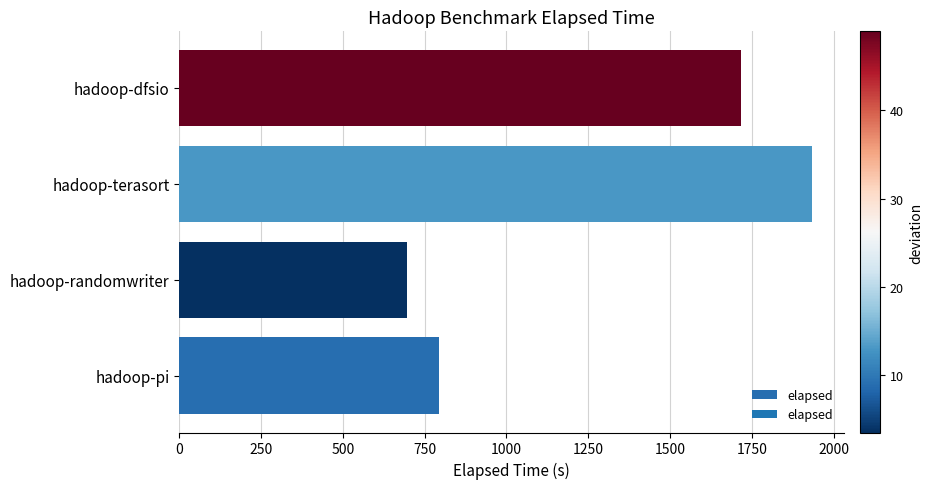

What is the greatest value displayed?

1934.8